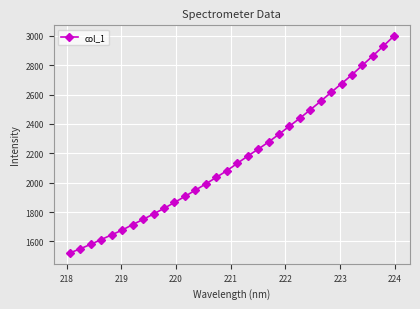

Does the chart display data point markers on the line(s)?

Yes